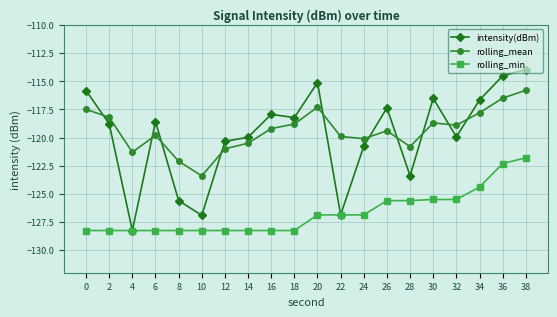

What is the value of the intensity(dBm) point at the 14th from the left?

-117.4